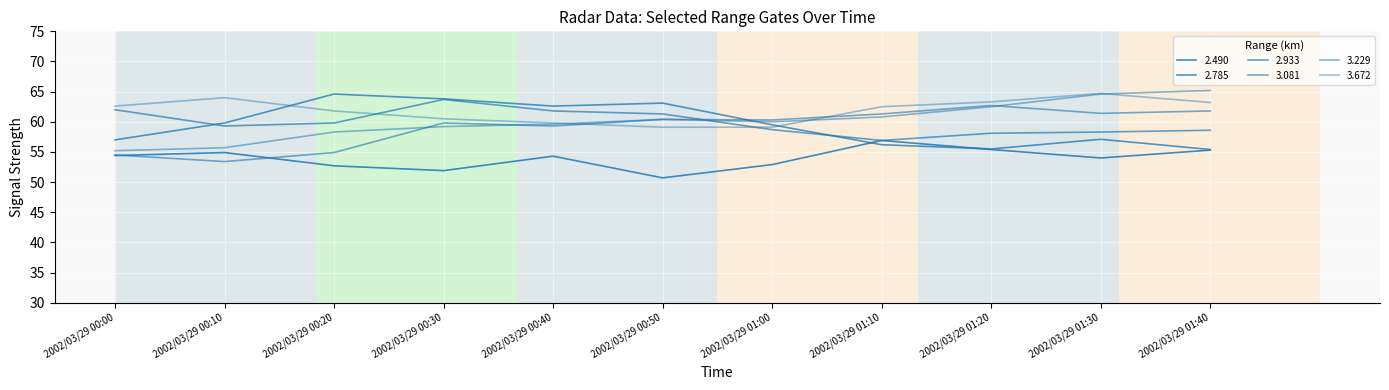

Which series has the largest range (max minus min)?

3.229